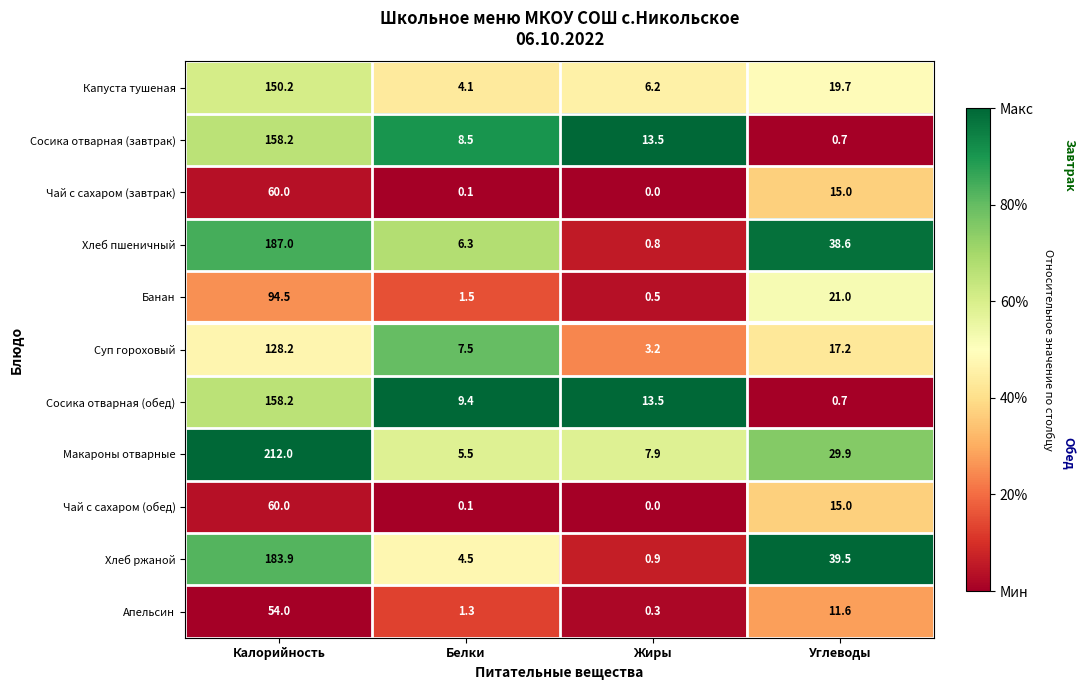

Where does the Суп гороховый series first go above 17?

Калорийность